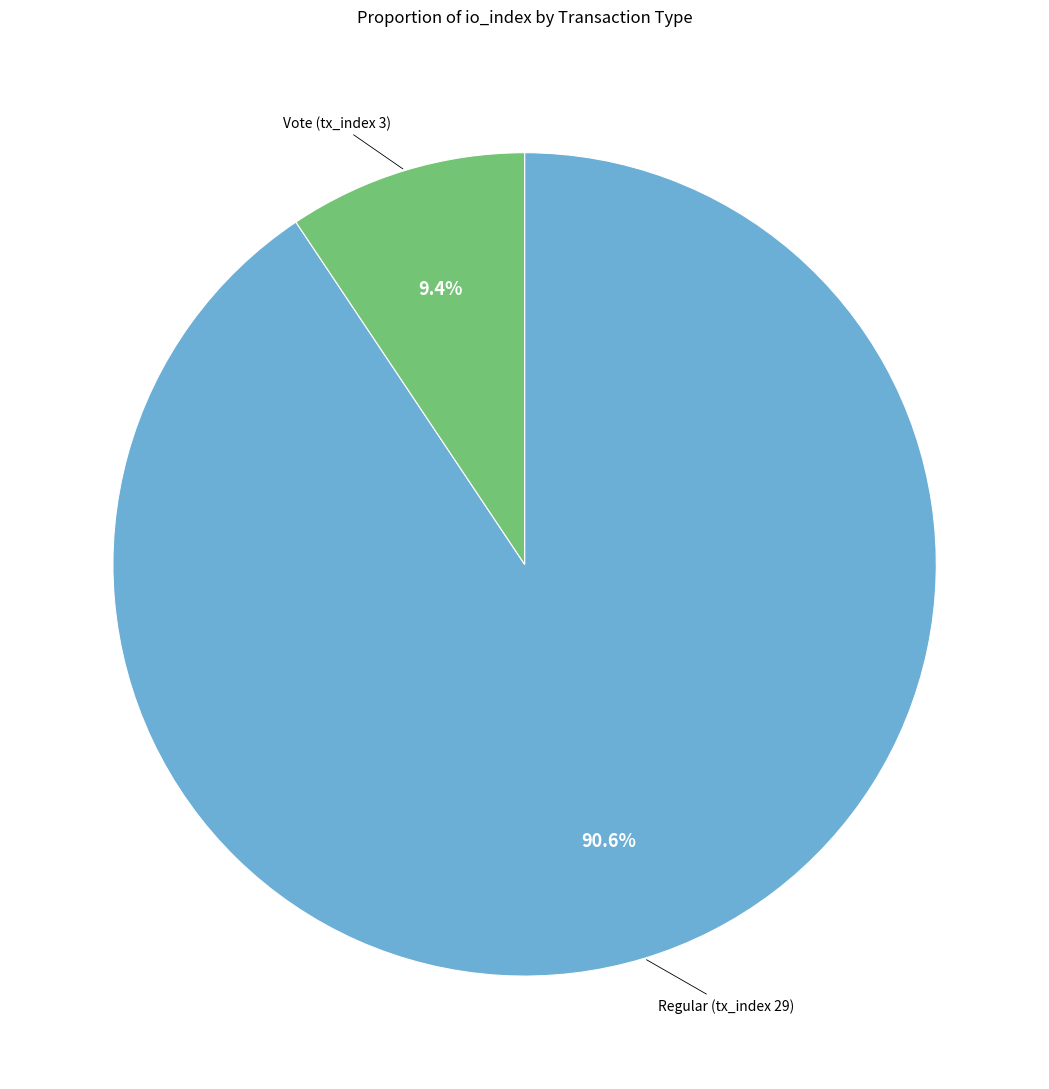

Is there a majority slice in this chart?

Yes